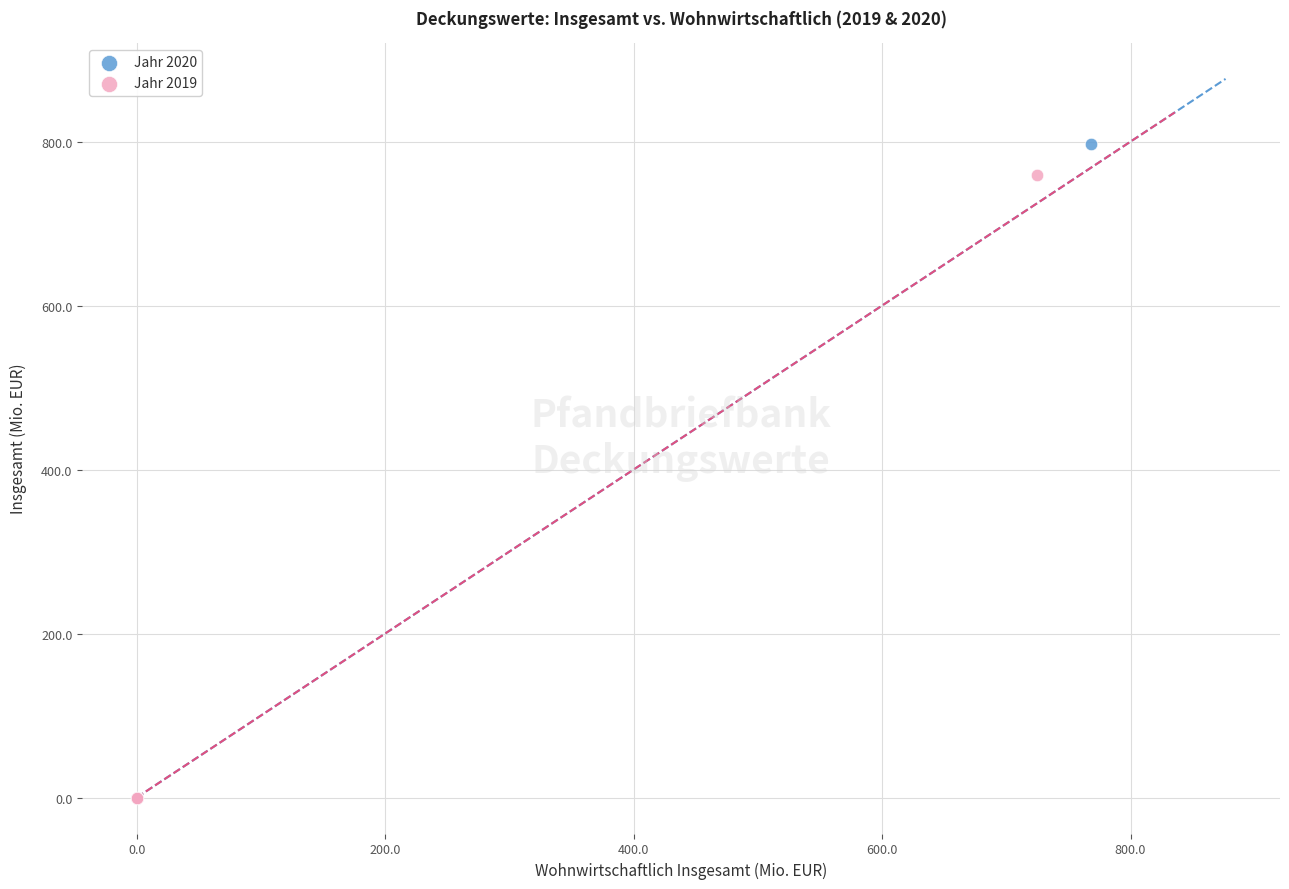

Which series has the largest Y range (max minus min)?

Jahr 2020